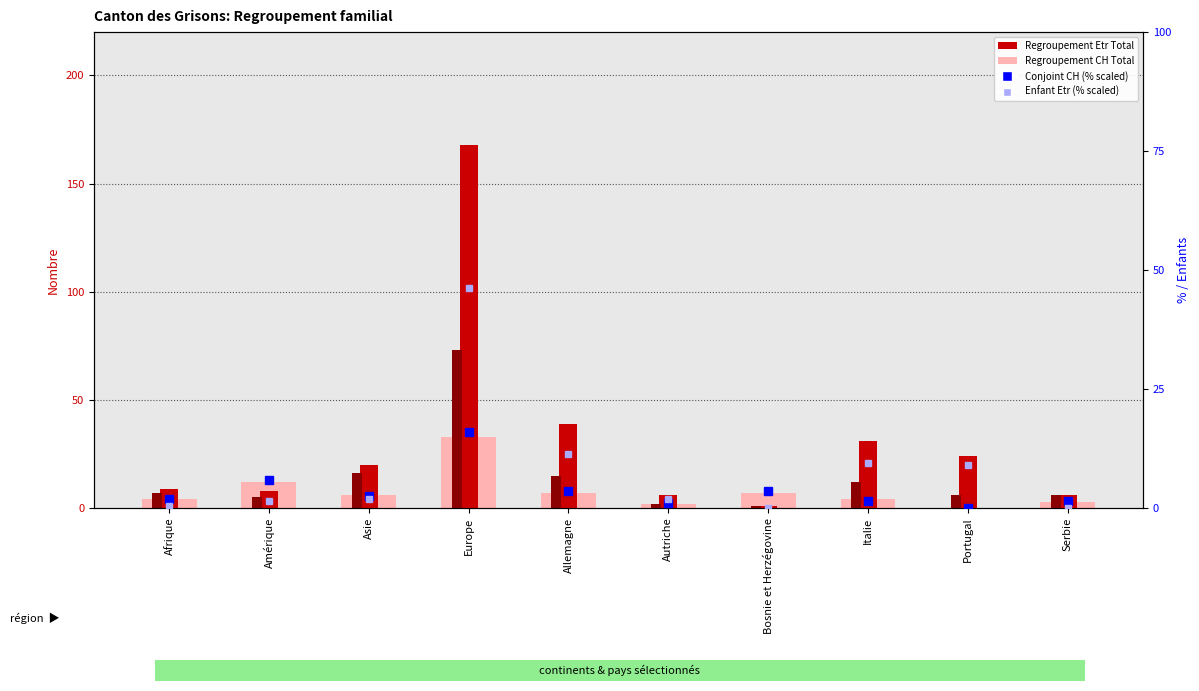

Where does the Enfant Etr (% scaled) series first go above 1?

Amérique